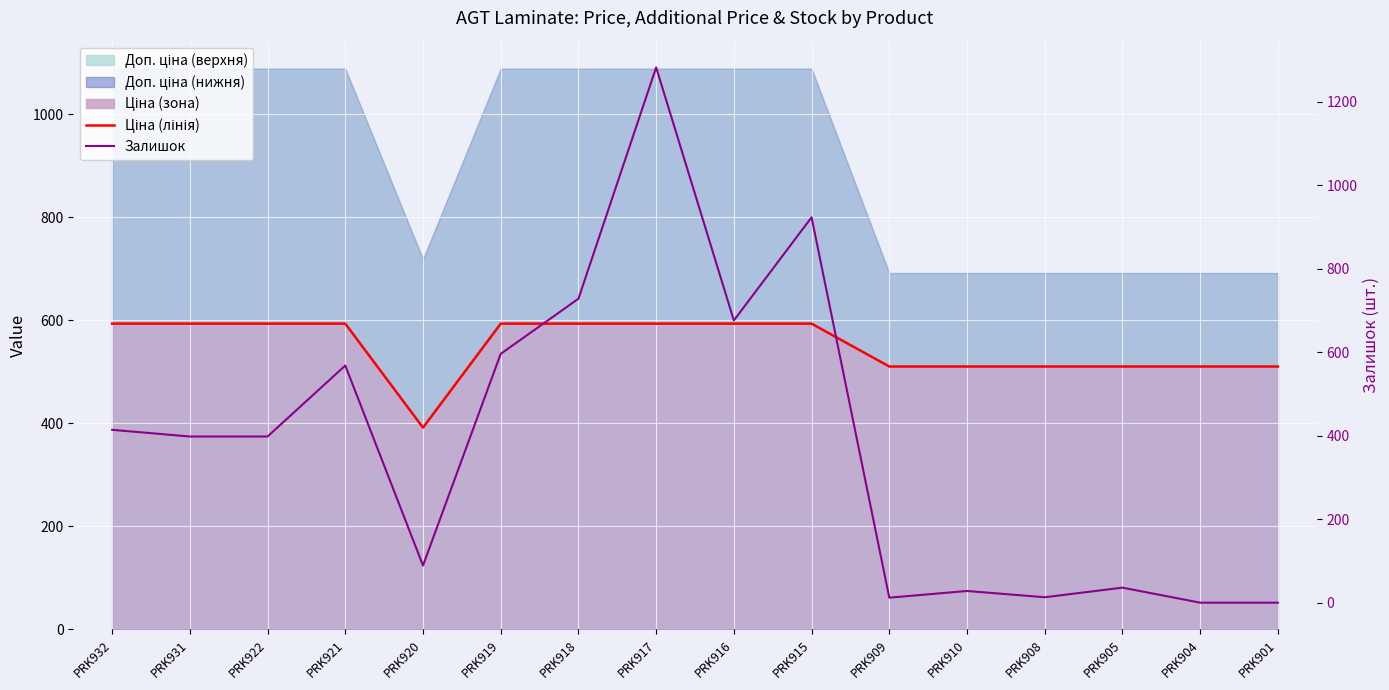

How many values in the Ціна (лінія) series are below 593?

7